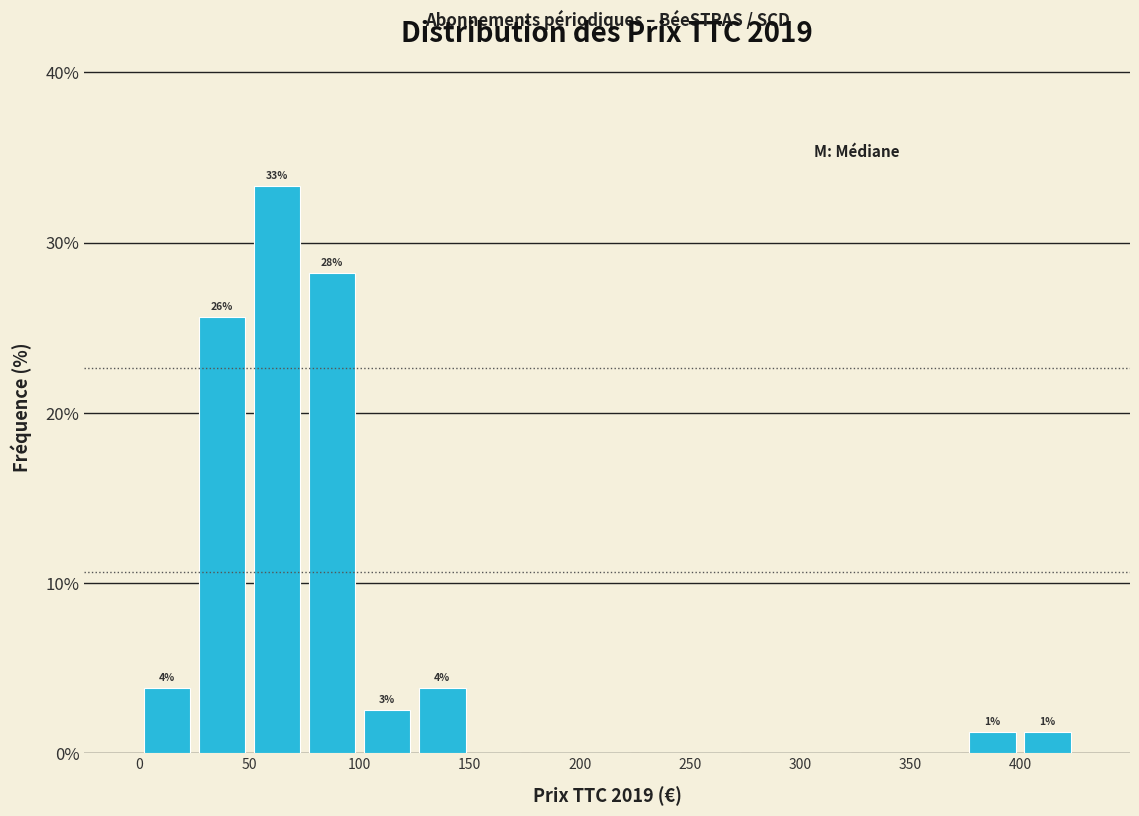

Over which range of the x-axis is the bar tallest?

50 to 75